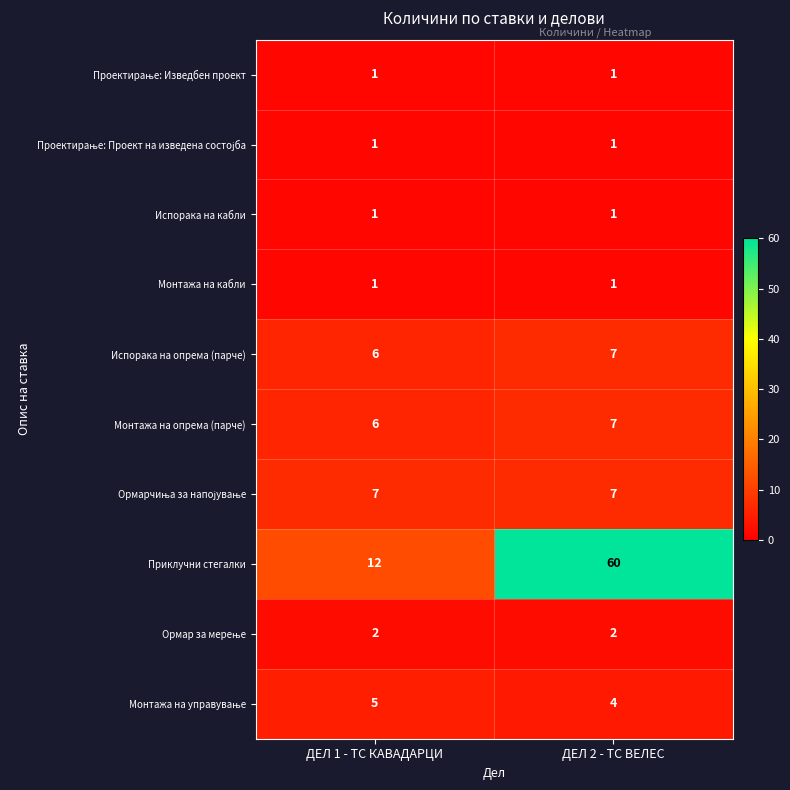

What is the difference between the Приклучни стегалки values at ДЕЛ 2 - ТС ВЕЛЕС and ДЕЛ 1 - ТС КАВАДАРЦИ?

48